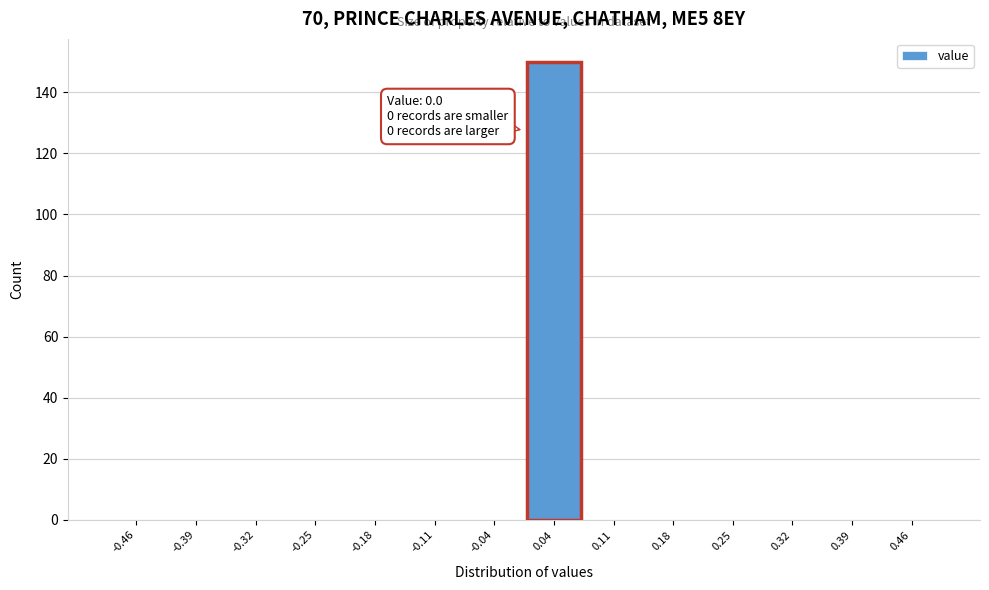

Which range on the x-axis has the tallest bar?

0.00 to 0.07